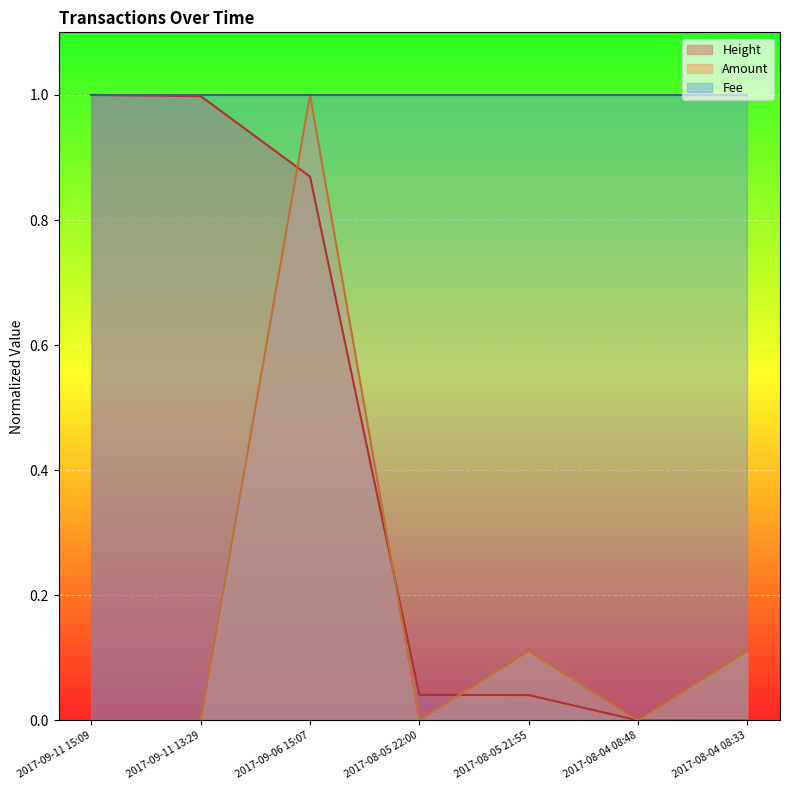

What is the difference between the second highest and second lowest values in the Amount series?

0.1